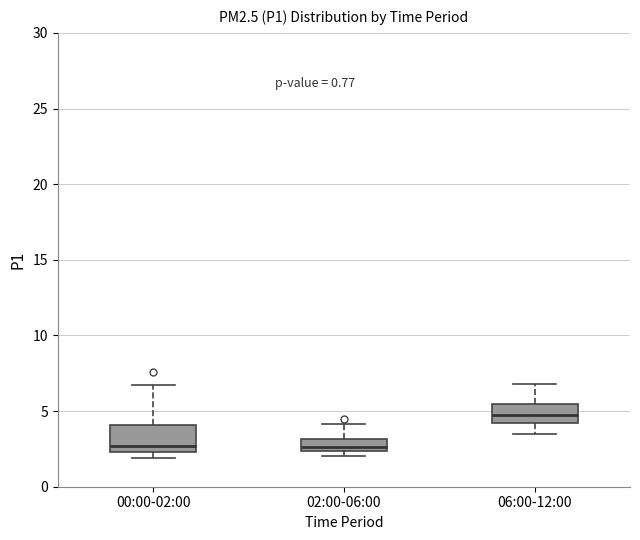

Reading left to right, read every box against the y-axis: the position of its median line, the range the box covers, and the ends of its whiskers. The values are not printed on the chart, so give them approximately, as read against the axis.

00:00-02:00: median 2.5 (just above the box's lower edge), box 2.5 to 4.0, whiskers 2.0 to 6.5
02:00-06:00: median 2.5 (just above the box's lower edge), box 2.5 to 3.0, whiskers 2.0 to 4.0
06:00-12:00: median 5.0, box 4.0 to 5.5, whiskers 3.5 to 7.0